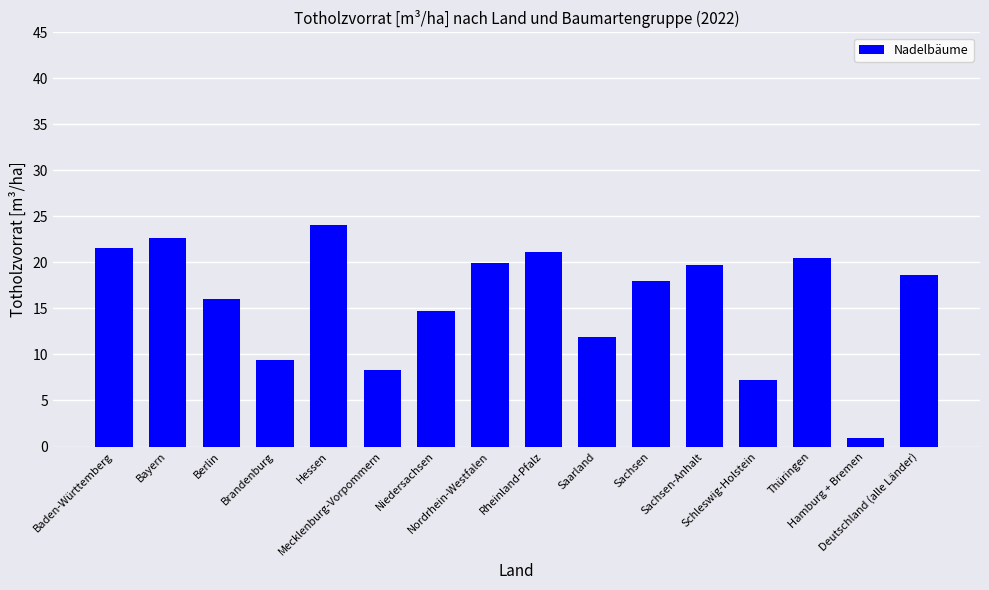

What position from the left is Schleswig-Holstein?

13